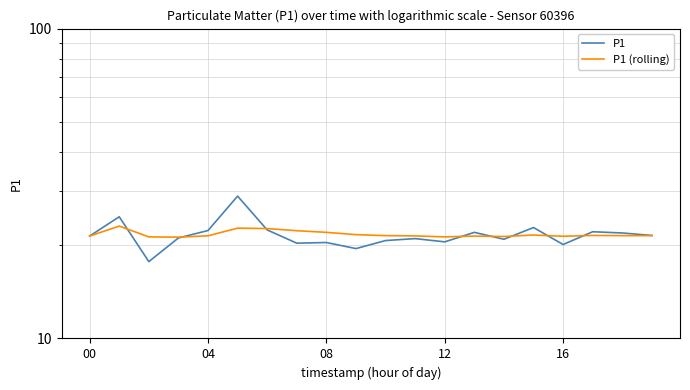

Between 6 and 14, which is larger?

6